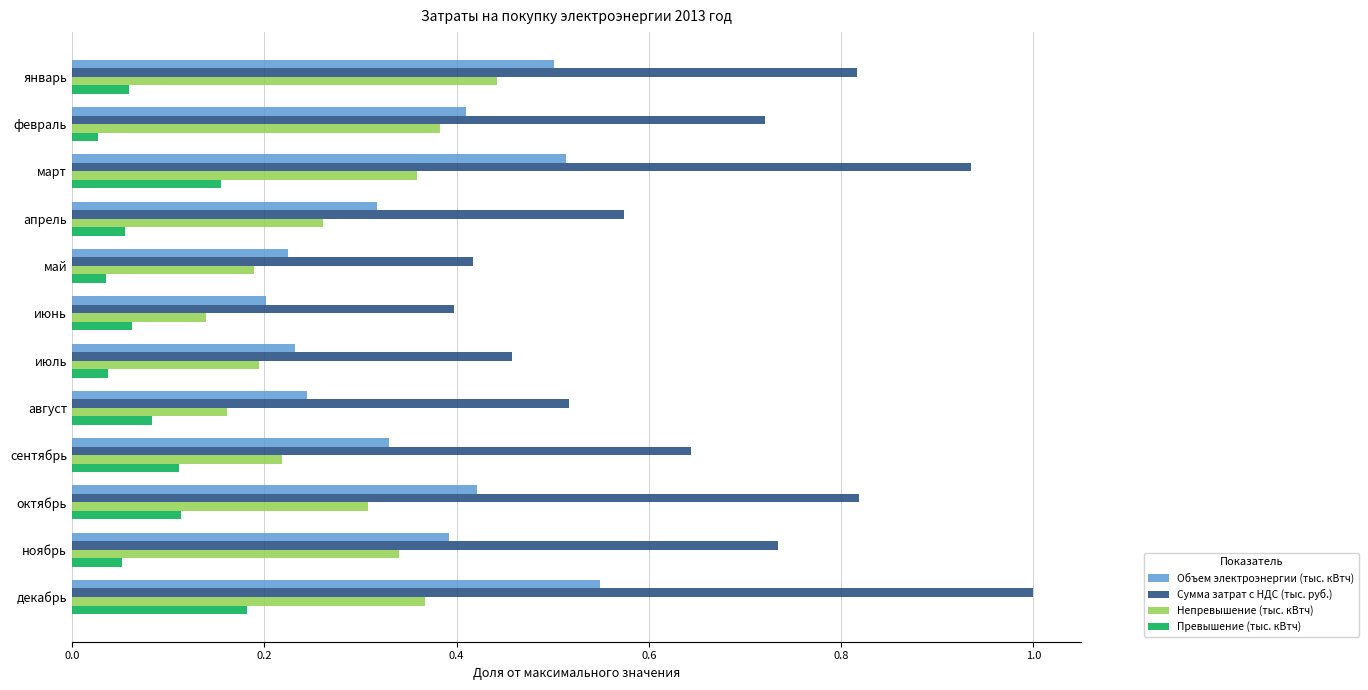

Which series has the widest spread of values?

Сумма затрат с НДС (тыс. руб.)